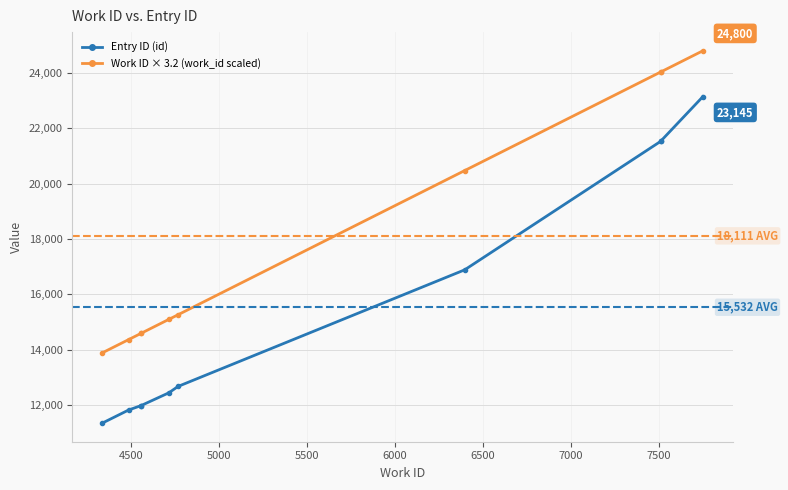

List the series in order of their peak value, highest first.

Work ID × 3.2 (work_id scaled), Entry ID (id)